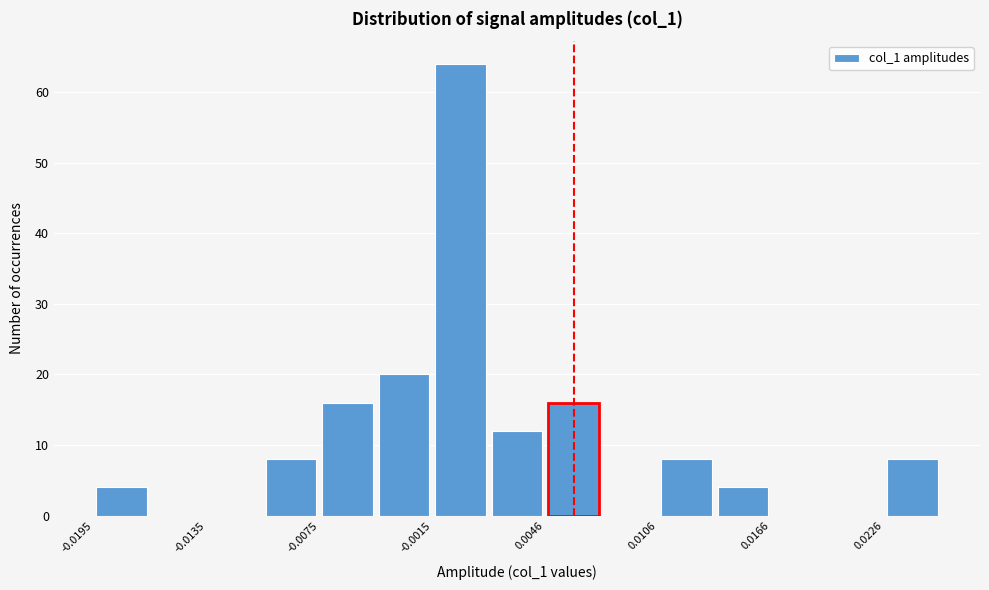

Around what value on the x-axis is the tallest bar? Give the approximate position of its centre, as read against the axis.

0.000